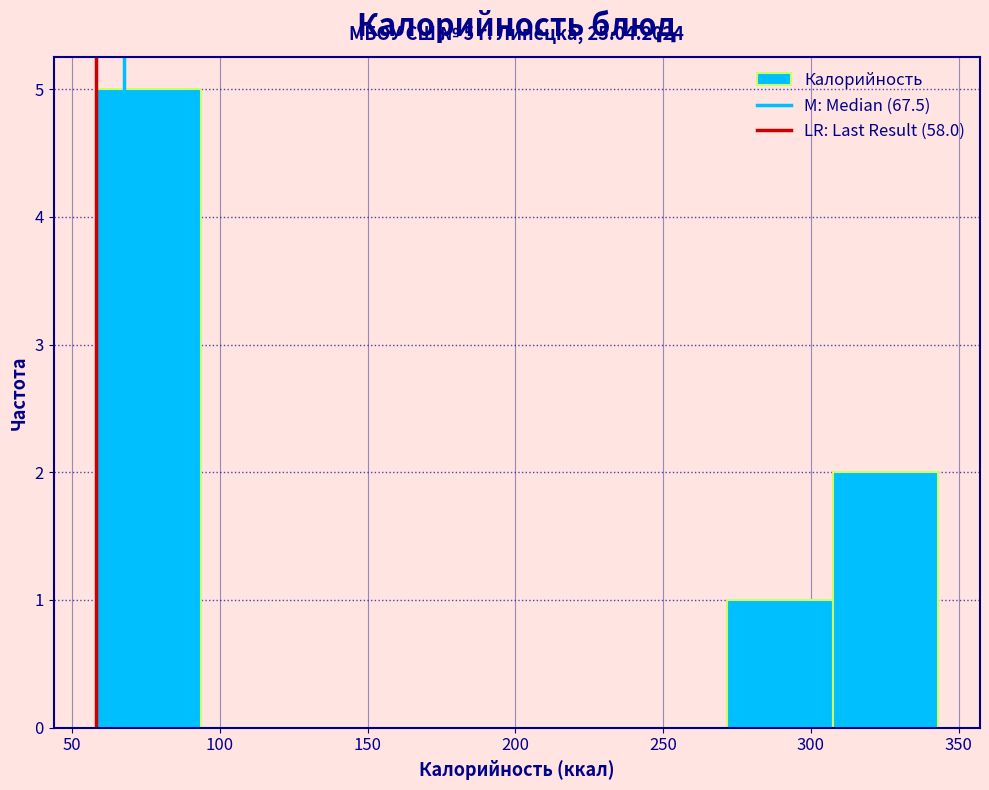

Over which range of the x-axis is the bar tallest?

60 to 95